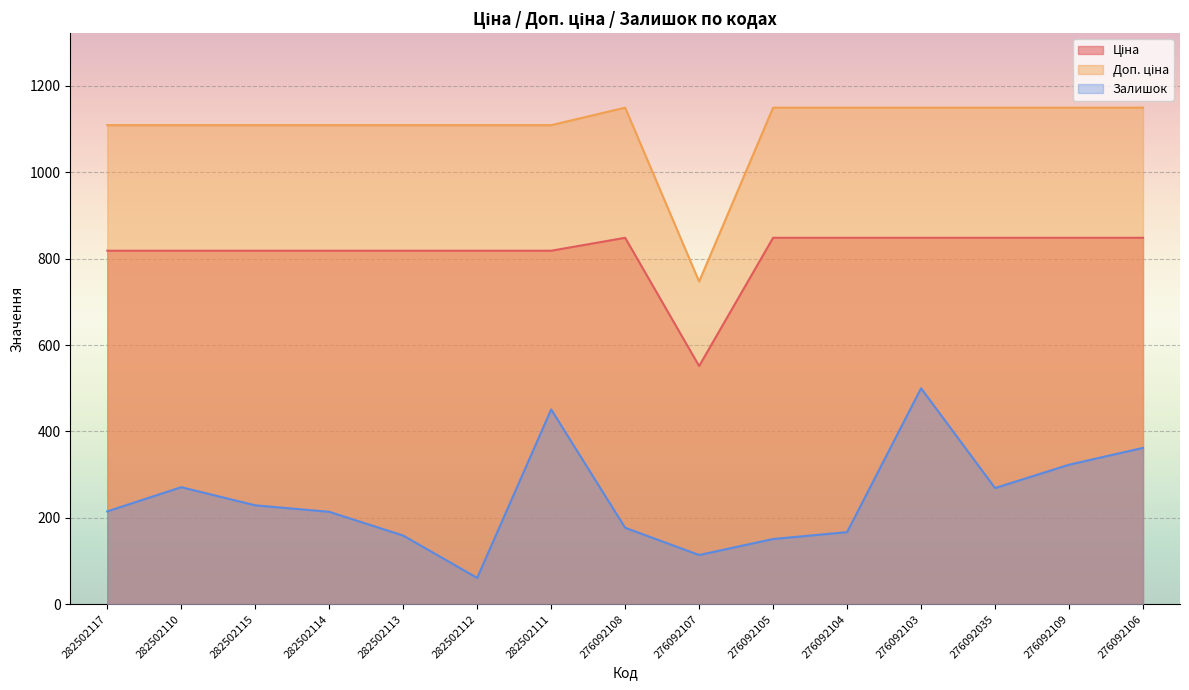

List the labels in order of Доп. ціна value, smallest first.

276092107, 282502117, 282502110, 282502115, 282502114, 282502113, 282502112, 282502111, 276092108, 276092105, 276092104, 276092103, 276092035, 276092109, 276092106